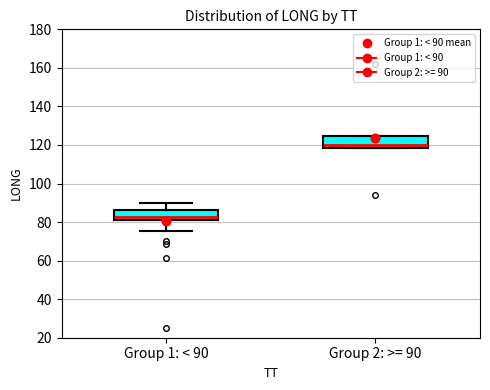

Which box has the lowest median line?

Group 1: < 90